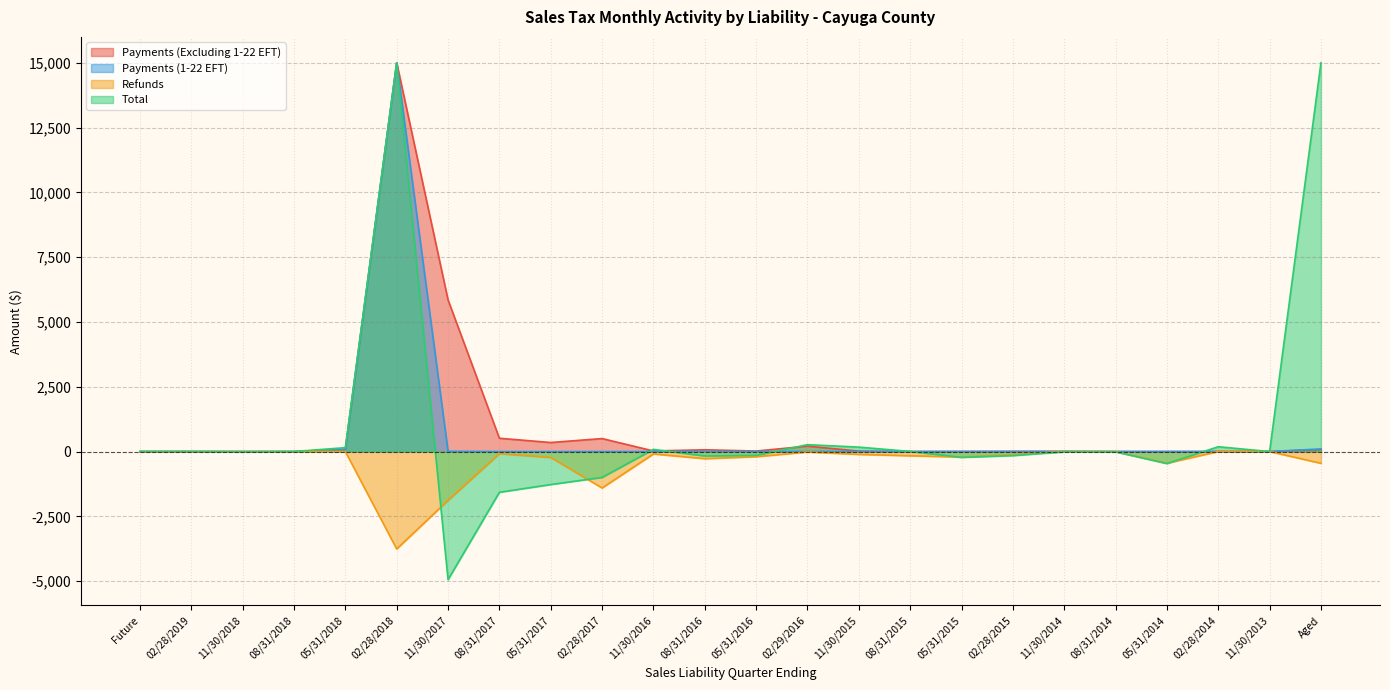

True or false: Payments (Excluding 1-22 EFT) has more than 1 interior local peaks.

True